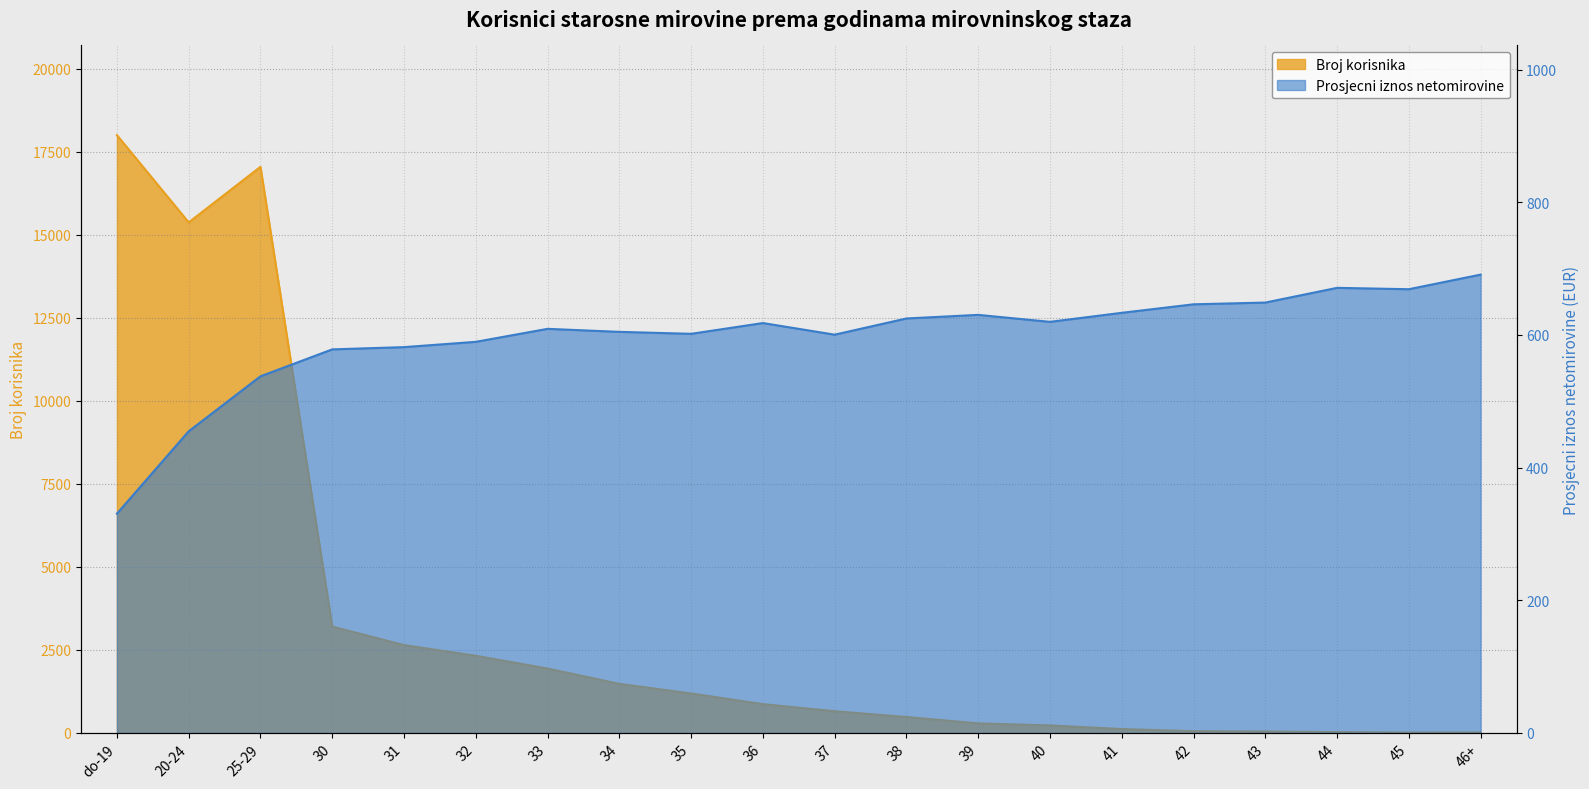

At which label does Broj korisnika first exceed 867?

do-19